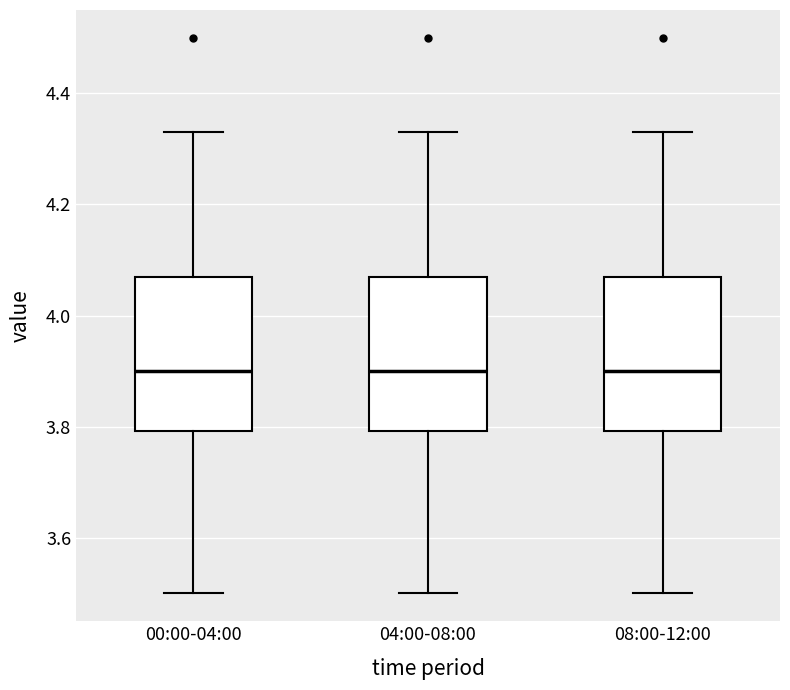

Reading left to right, read every box against the y-axis: the position of its median line, the range the box covers, and the ends of its whiskers. The values are not printed on the chart, so give them approximately, as read against the axis.

00:00-04:00: median 3.90, box 3.80 to 4.08, whiskers 3.50 to 4.34
04:00-08:00: median 3.90, box 3.80 to 4.08, whiskers 3.50 to 4.34
08:00-12:00: median 3.90, box 3.80 to 4.08, whiskers 3.50 to 4.34